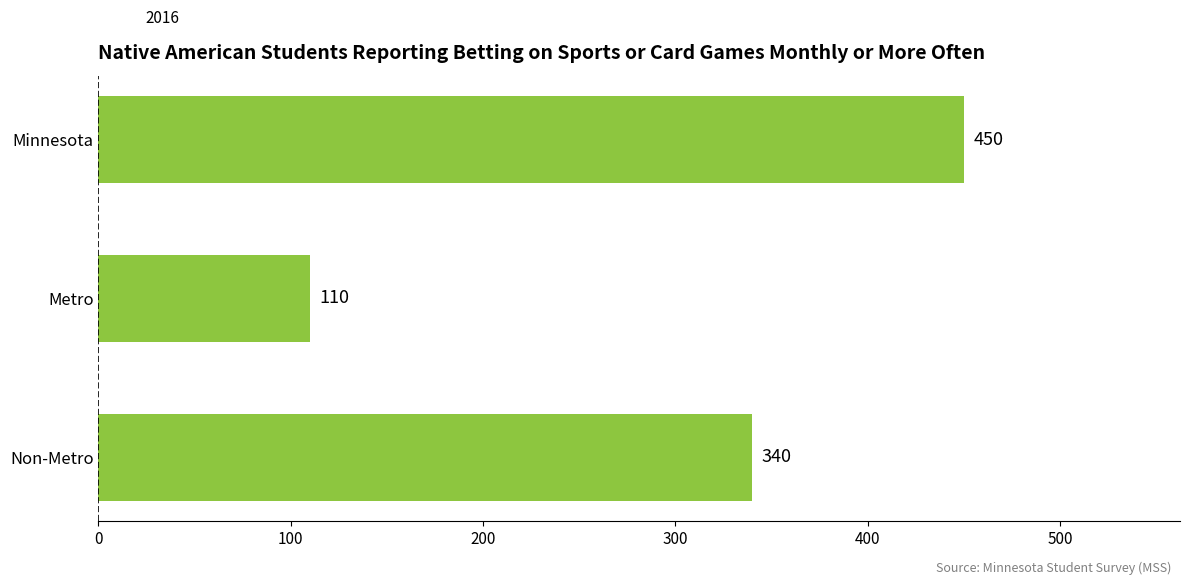

Reading bottom to top, what are all the values shown in this chart?

340	110	450